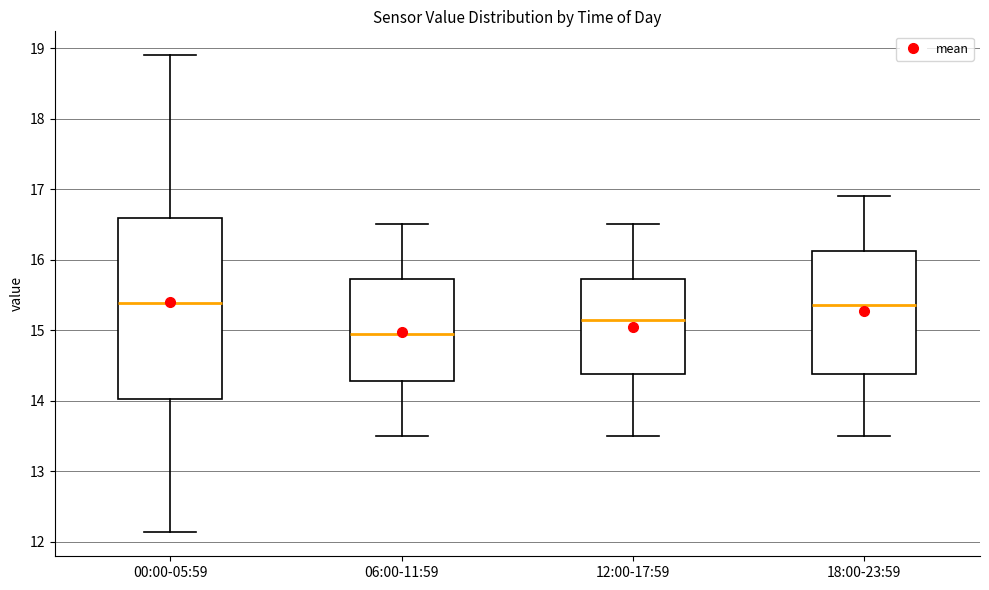

Reading left to right, transcribe this box plot: for each box, give where its median line is, the range the box spans, and where its two whiskers end, as read against the y-axis. The values are not printed on the chart, so give them approximately, as read against the axis.

00:00-05:59: median 15.4, box 14.0 to 16.6, whiskers 12.1 to 18.9
06:00-11:59: median 15.0, box 14.3 to 15.7, whiskers 13.5 to 16.5
12:00-17:59: median 15.2, box 14.4 to 15.7, whiskers 13.5 to 16.5
18:00-23:59: median 15.4, box 14.4 to 16.1, whiskers 13.5 to 16.9